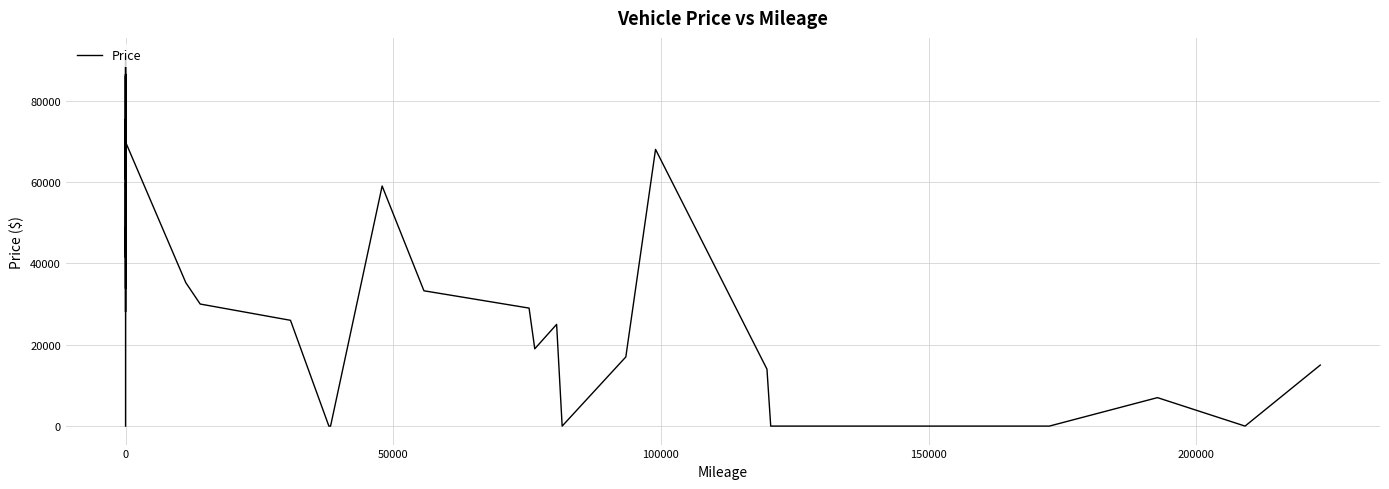

How many values are above zero?

33